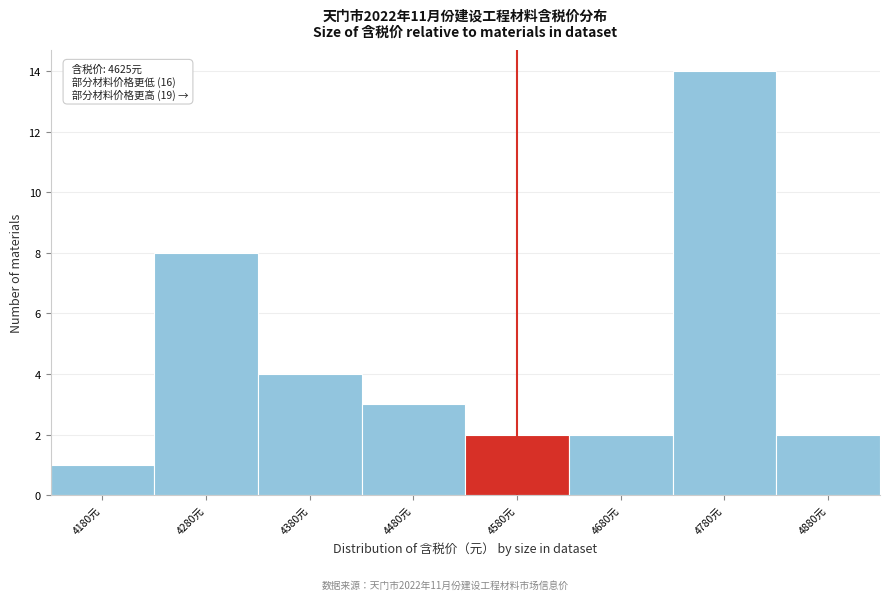

Reading left to right, extract all data points from this chart.

1	8	4	3	2	2	14	2